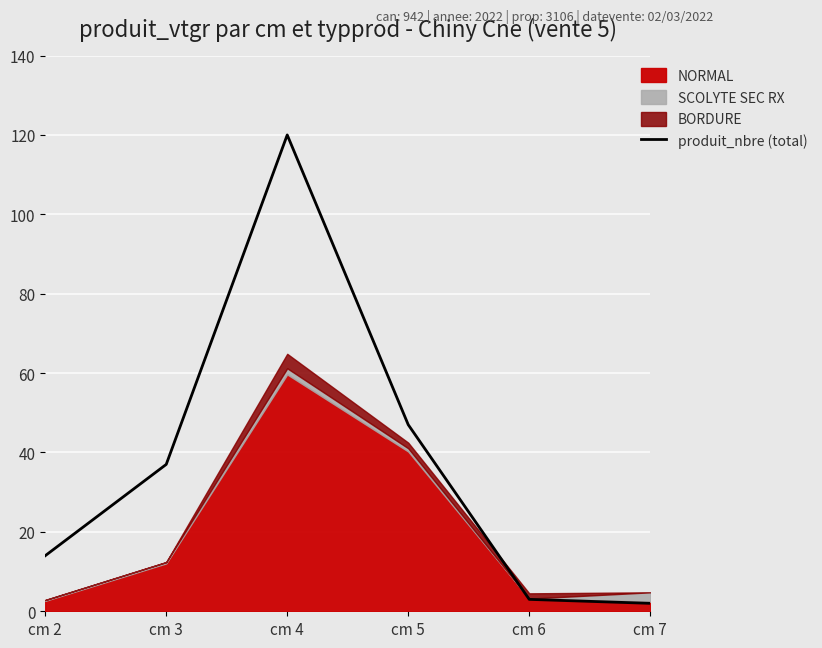

How many points are higher than both their immediate neighbors (excluding endpoints)?

1